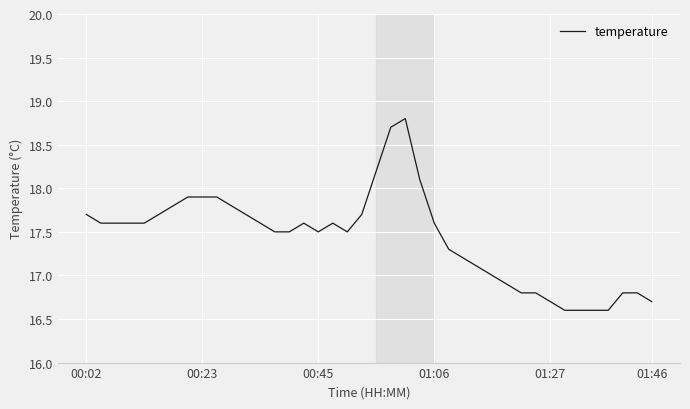

What is the difference between the maximum and minimum values?

2.2